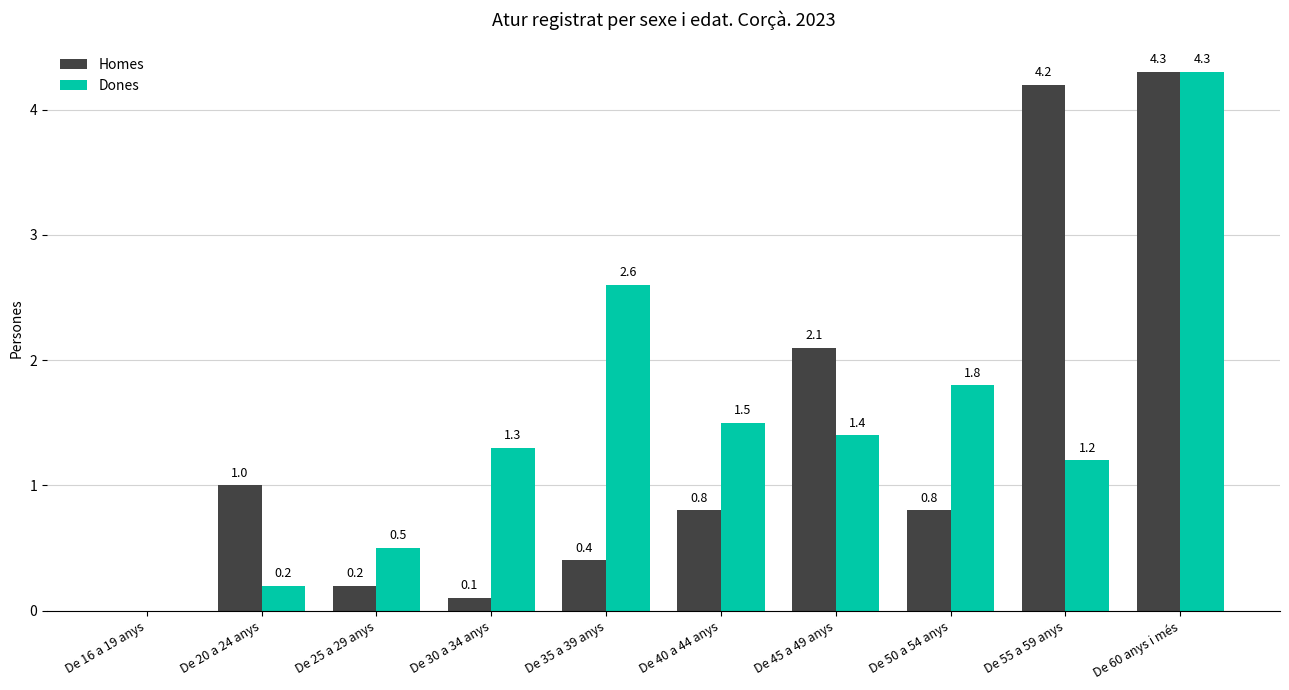

What is the highest value of the Homes series?

4.3